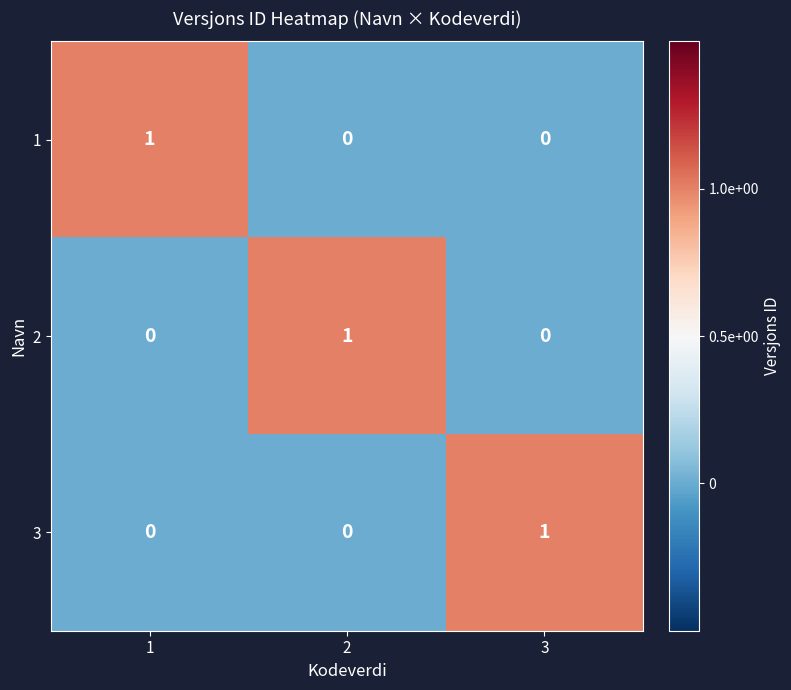

What is the total value across all series at 2?

1